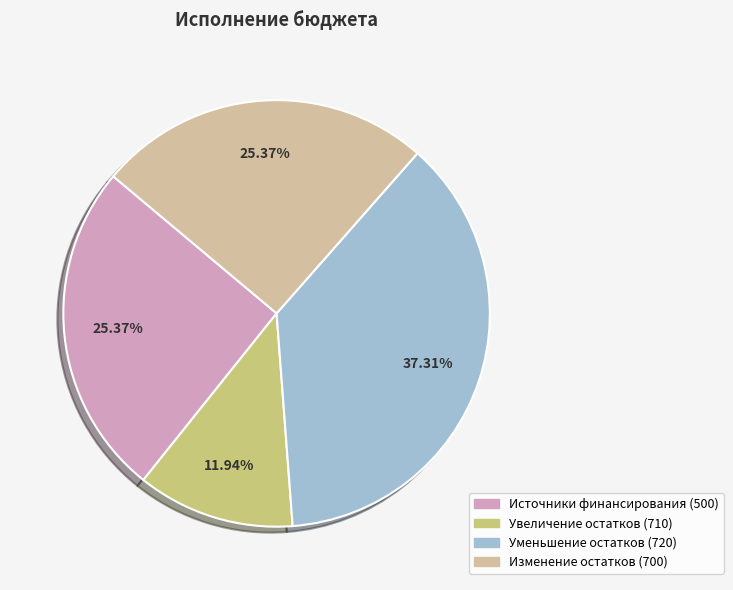

Is there any slice that represents more than half of the pie?

No